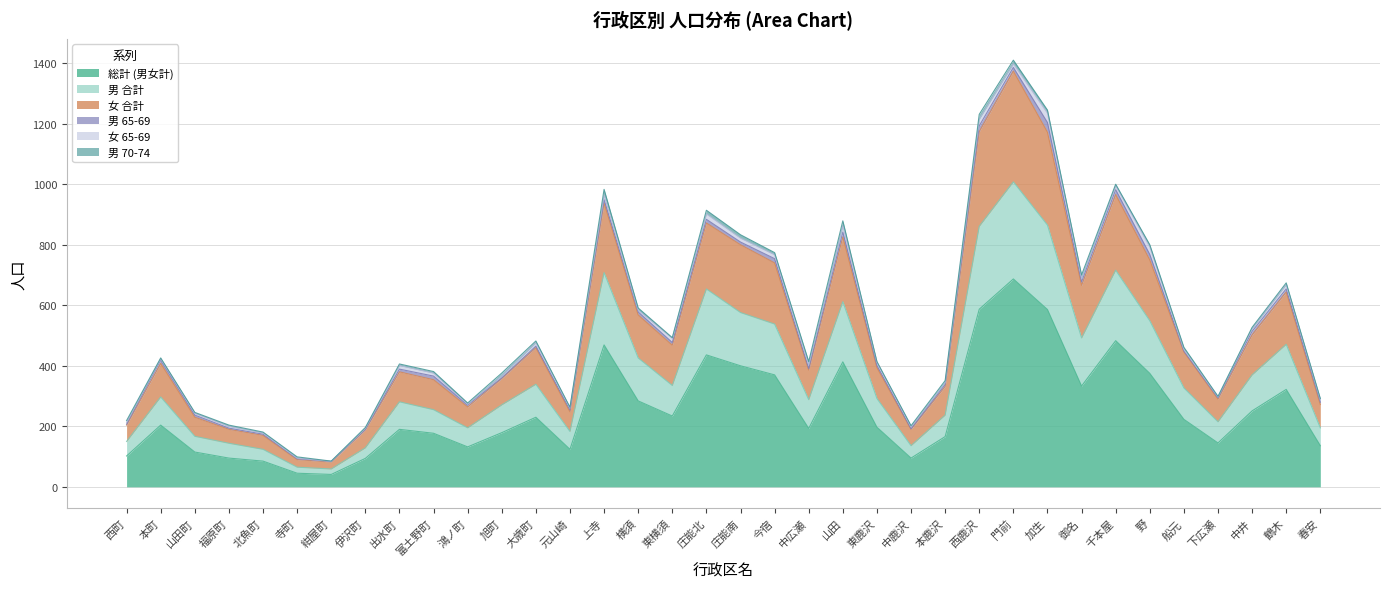

Which has a higher value, 野 or 元山崎?

野